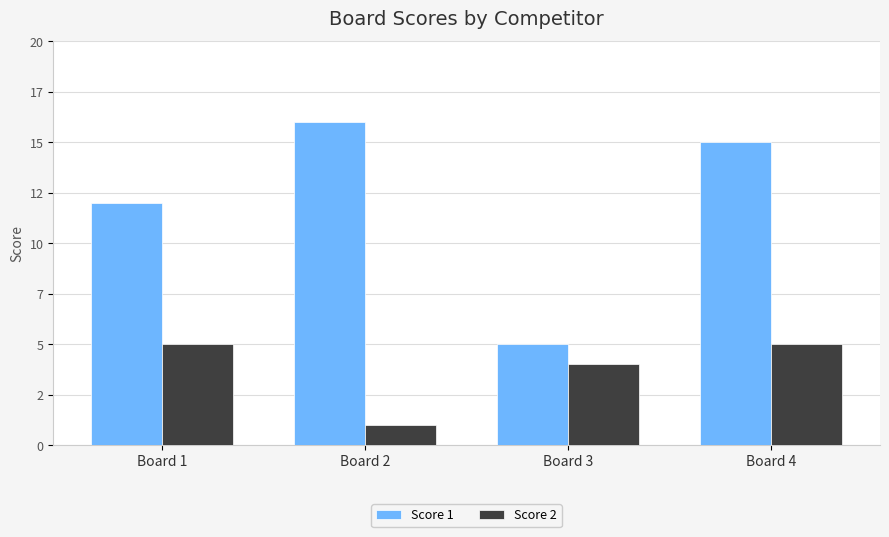

What is the total value across all series at Board 1?

17